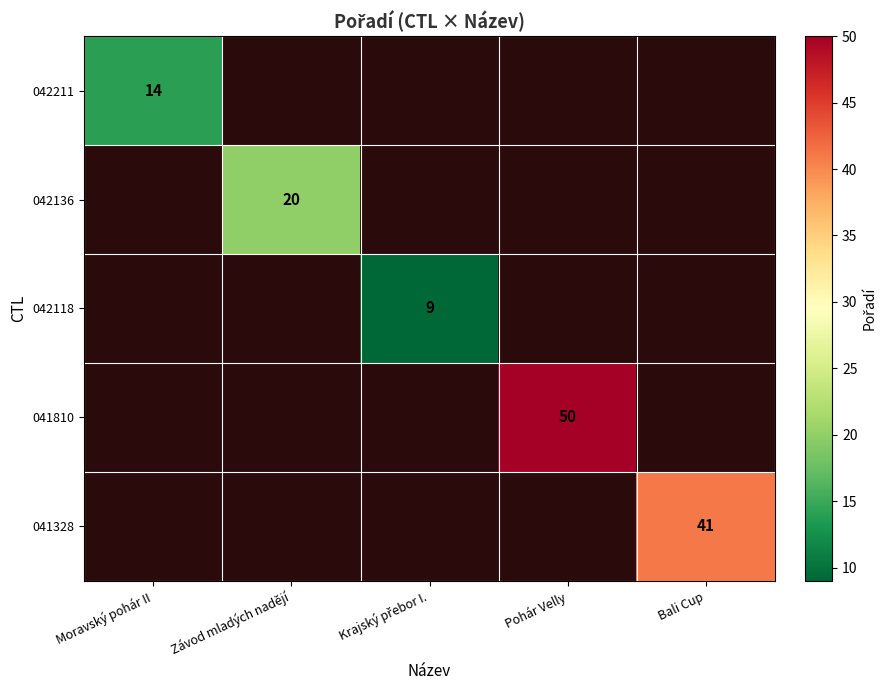

At which category does the chart reach its peak across all series?

Pohár Velly